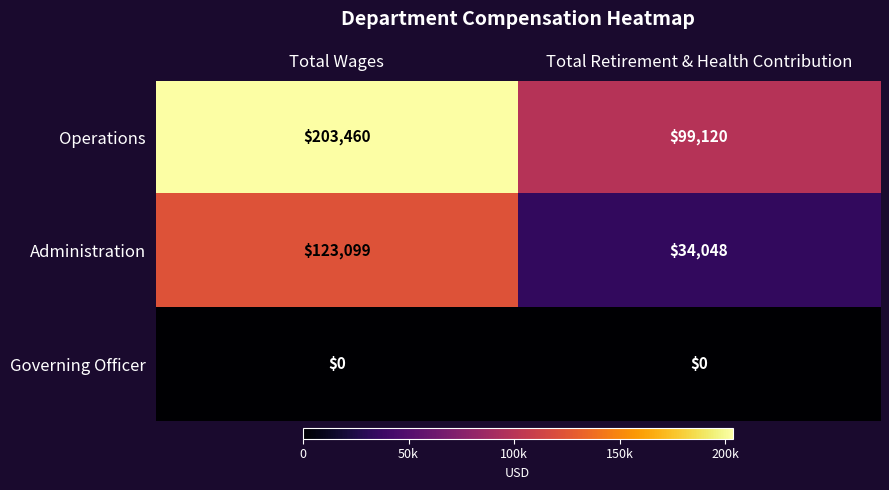

Which label corresponds to the largest value in the chart?

Total Wages